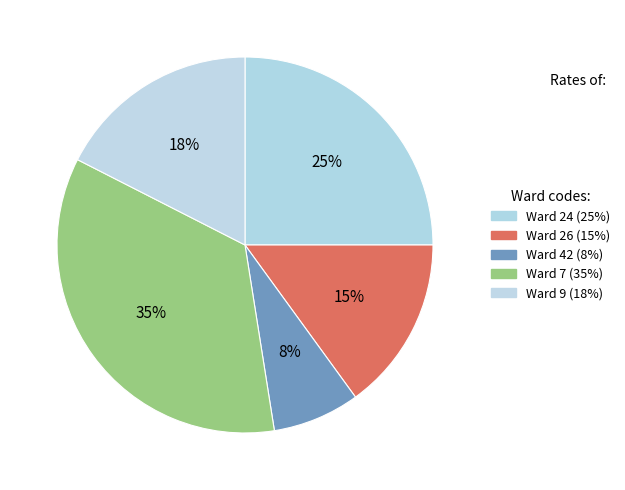

Which slice is the smallest?

42